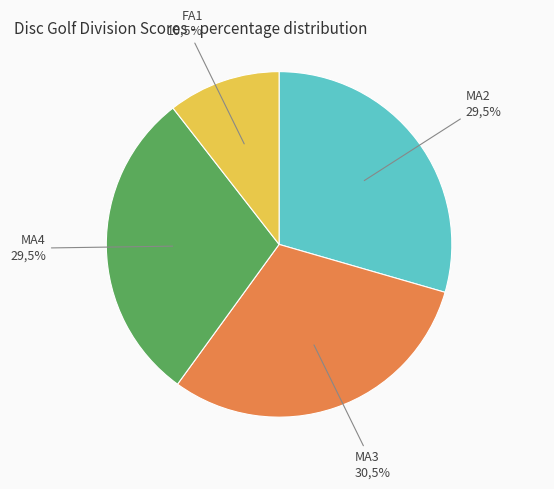

How many slices are in this pie chart?

4